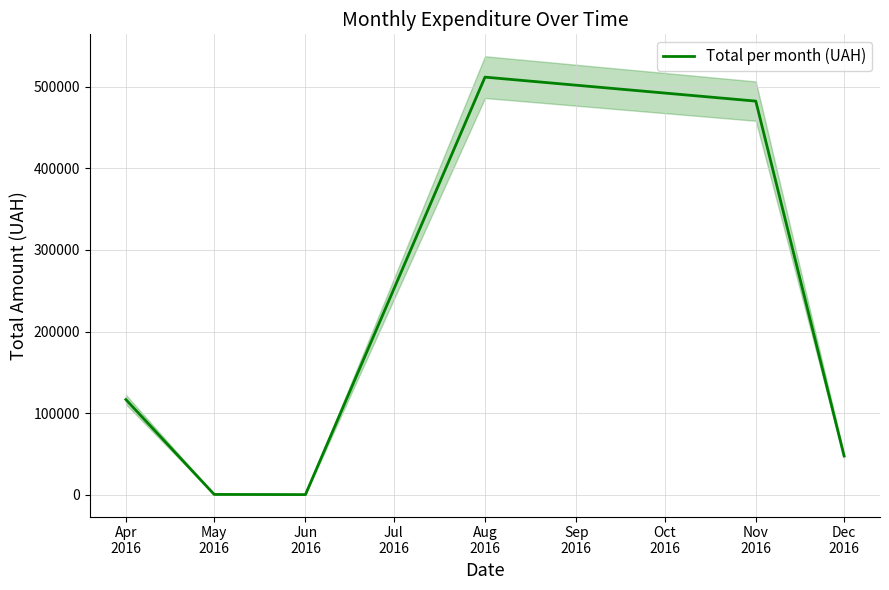

What is the highest value of the Total per month (UAH) series?

511723.7